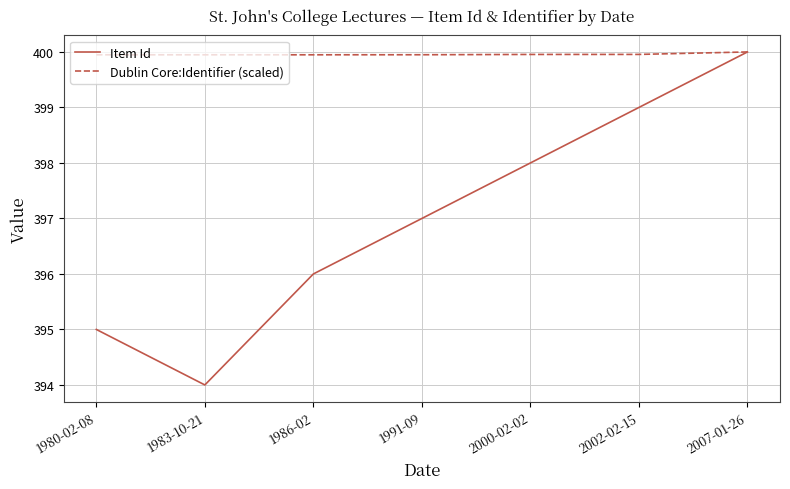

Which series has the largest range (max minus min)?

Item Id